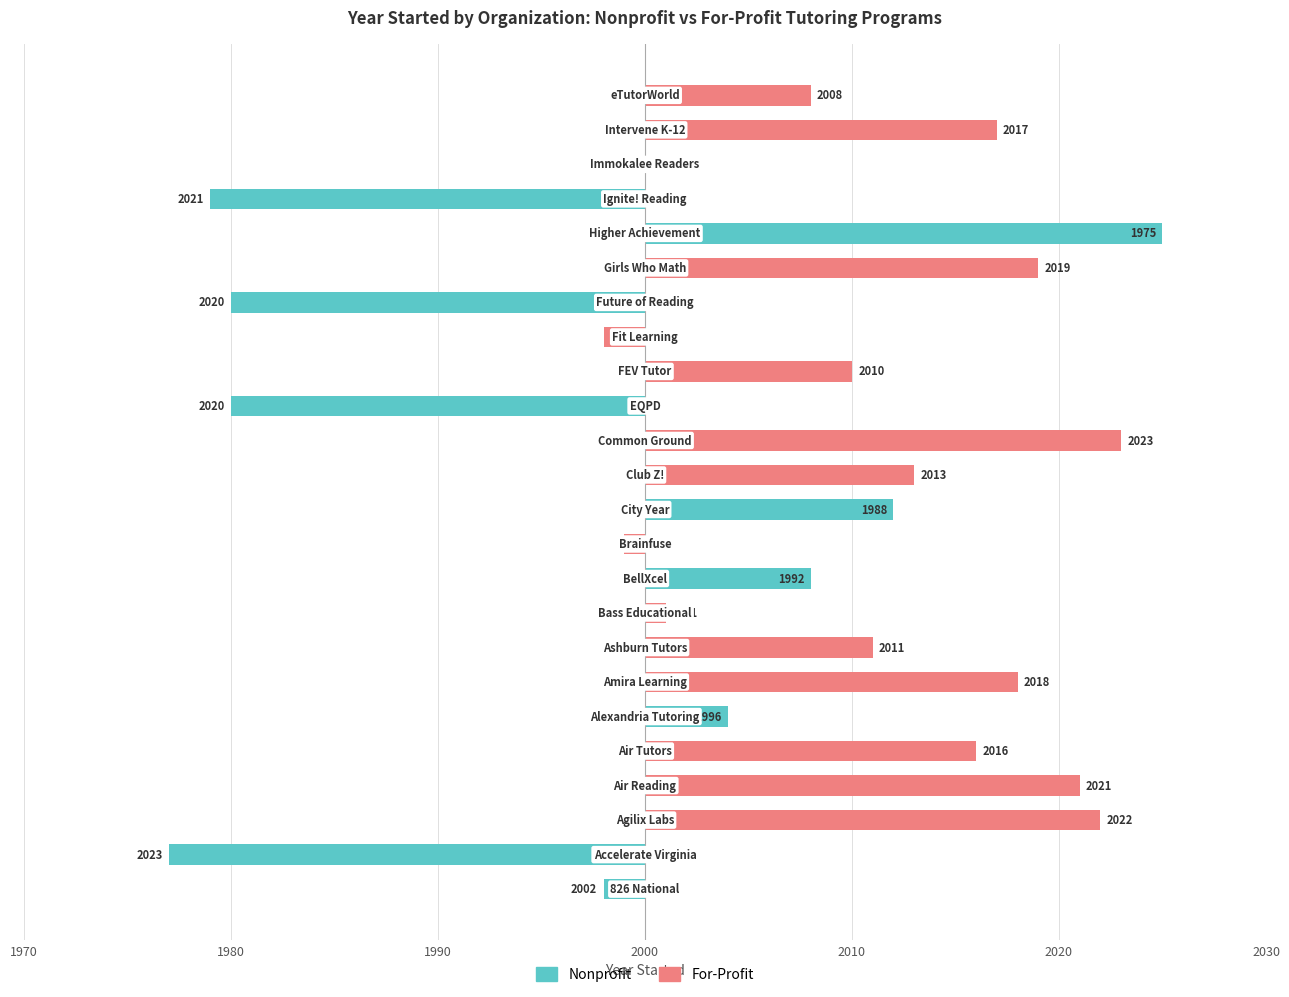

Between 2000 and 19, which series saw the biggest shift?

Nonprofit